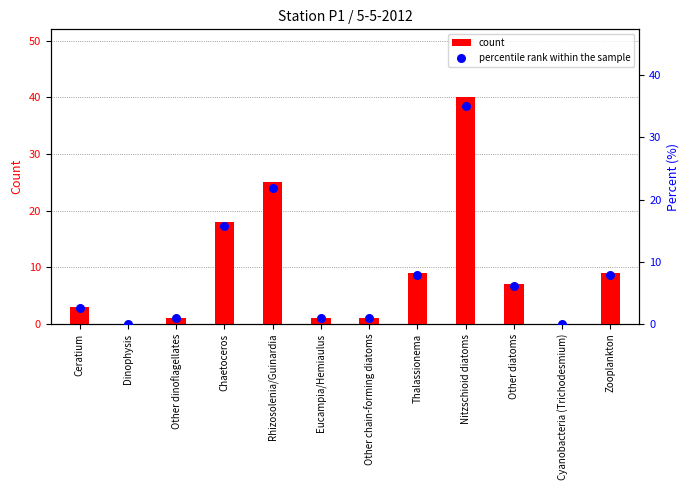

Which series reaches the maximum Y coordinate?

count